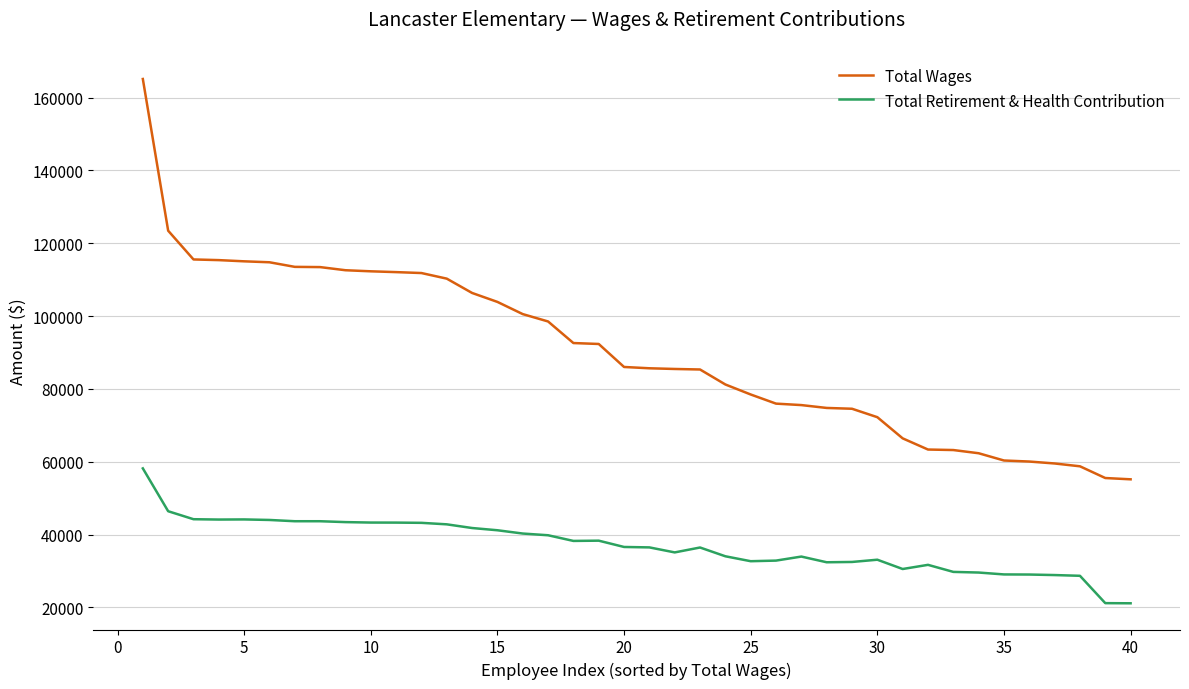

What is the average value of the Total Wages series?

90259